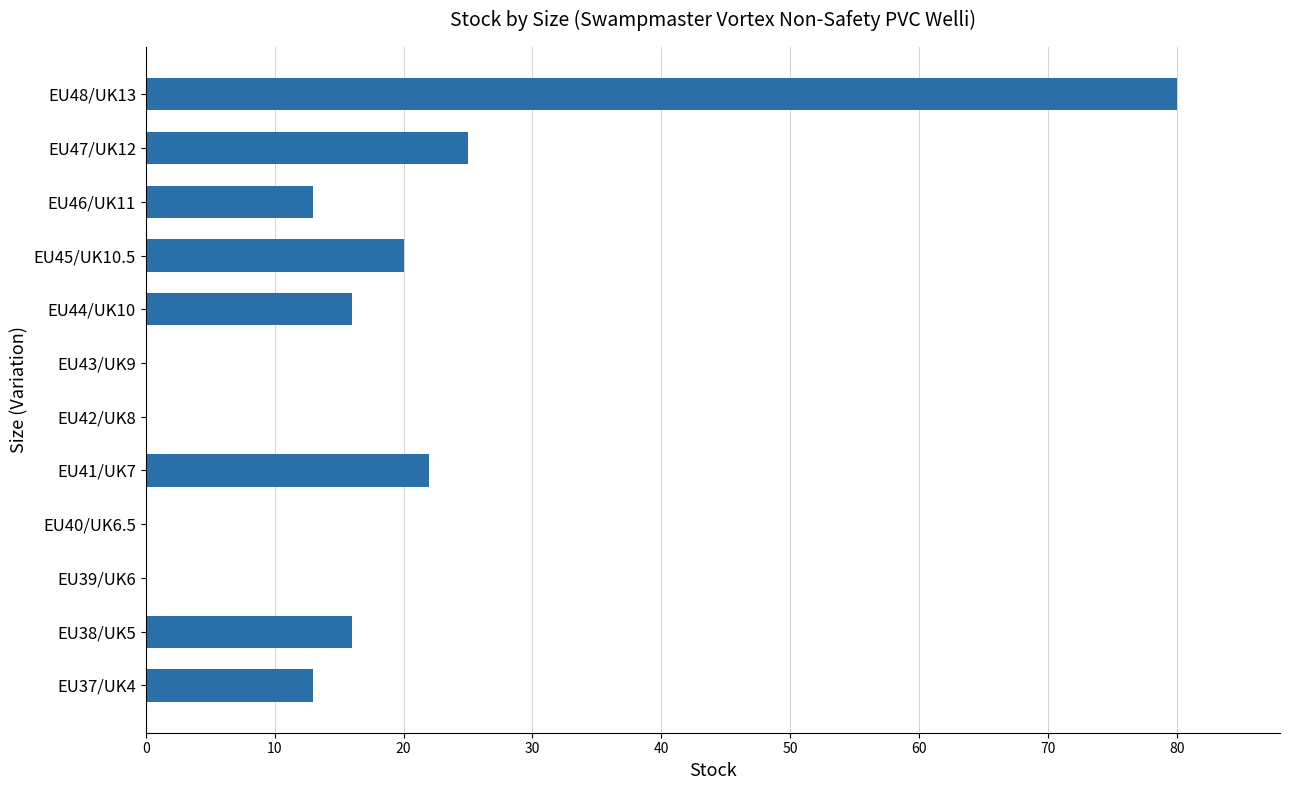

What is the sum of the values at EU43/UK9 and EU38/UK5?

16